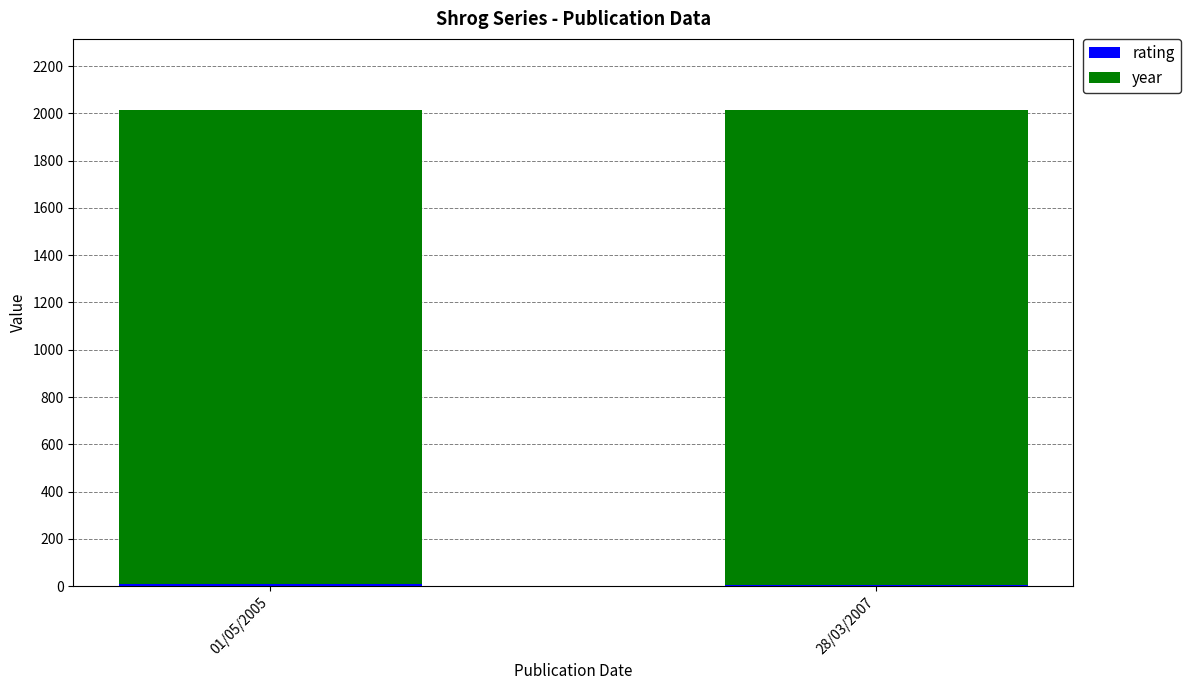

Rank the series by their maximum value, from lowest to highest.

rating, year